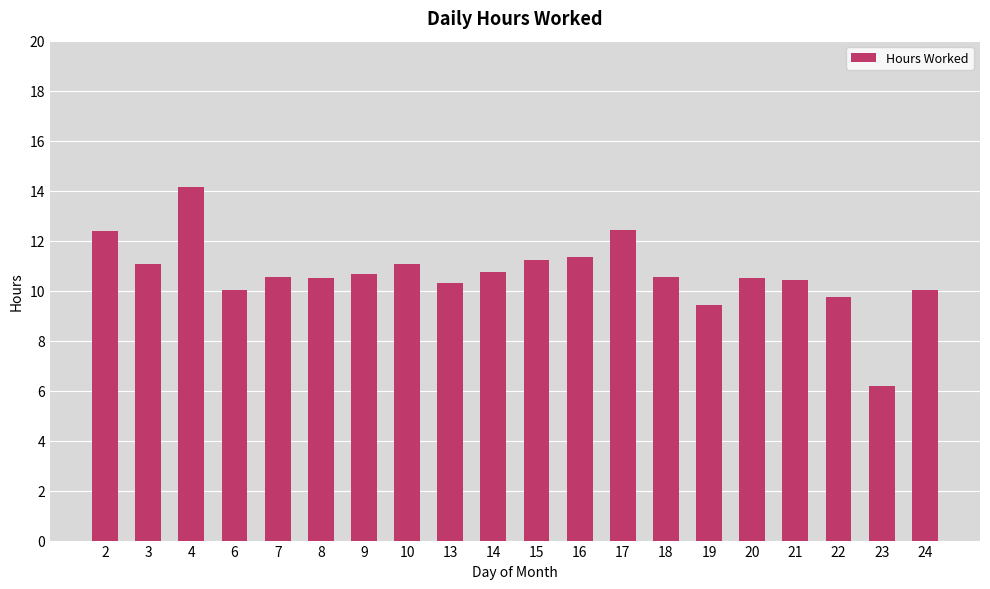

Between 3 and 8, which is larger?

3